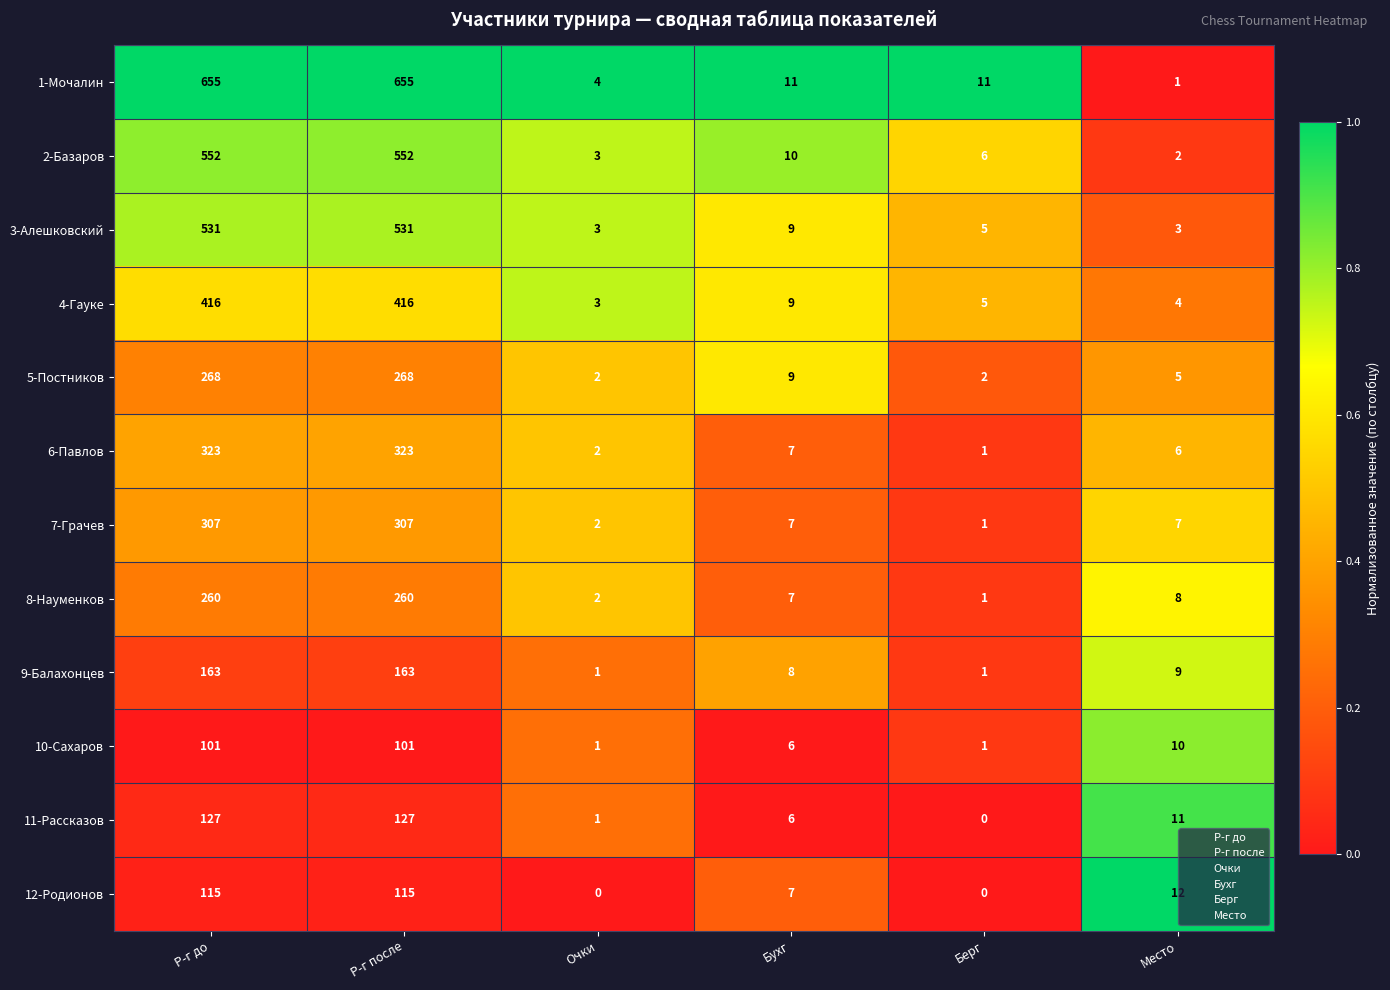

At Р-г после, list the series in order from largest to smallest.

1-Мочалин, 2-Базаров, 3-Алешковский, 4-Гауке, 6-Павлов, 7-Грачев, 5-Постников, 8-Науменков, 9-Балахонцев, 11-Рассказов, 12-Родионов, 10-Сахаров